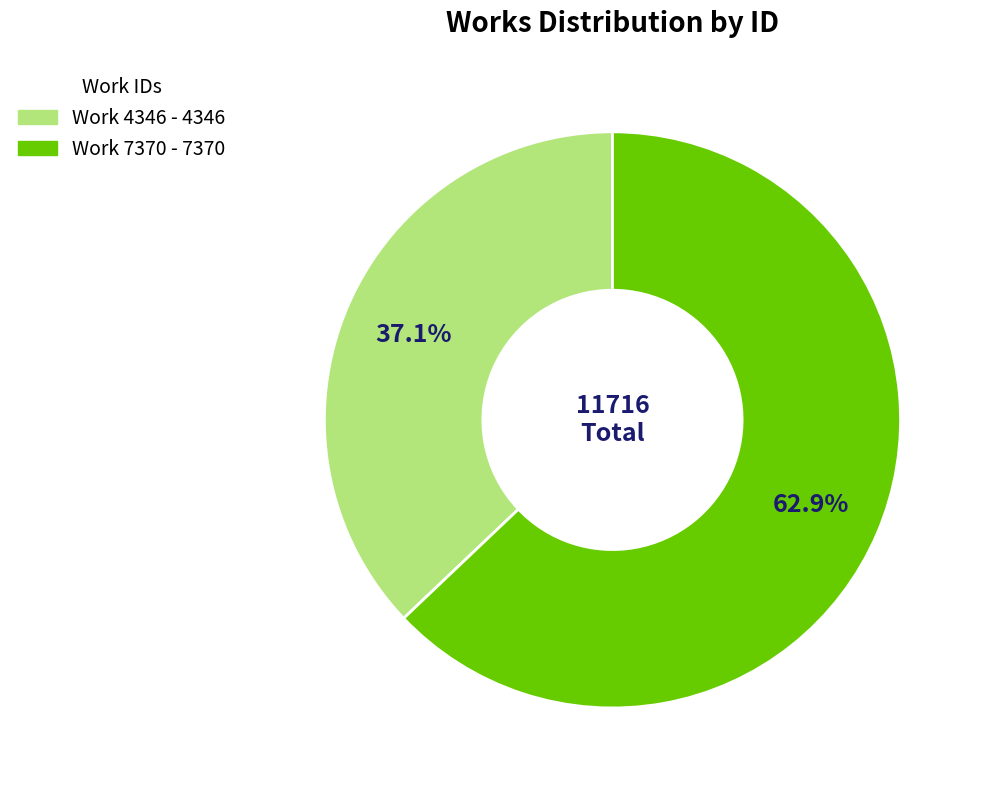

What portion of the pie excludes Work 7370?

37.1%